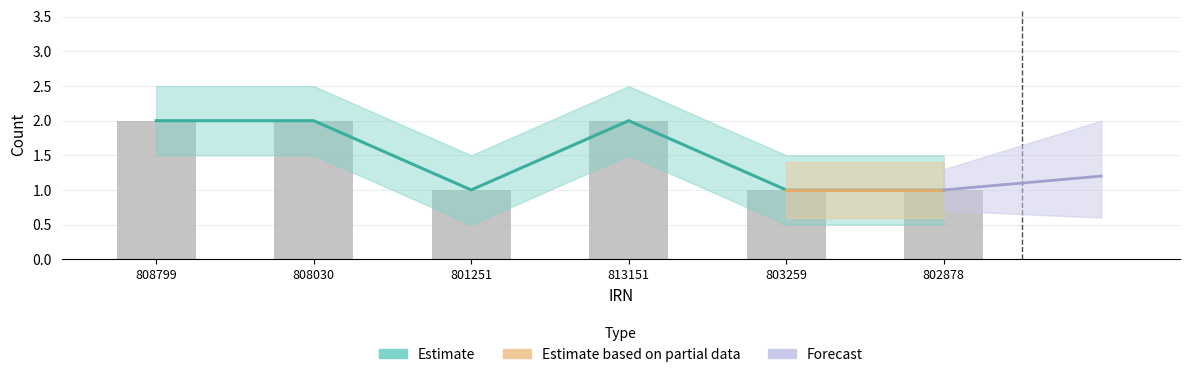

Reading left to right, extract all data points from this chart.

2	2	1	2	1	1